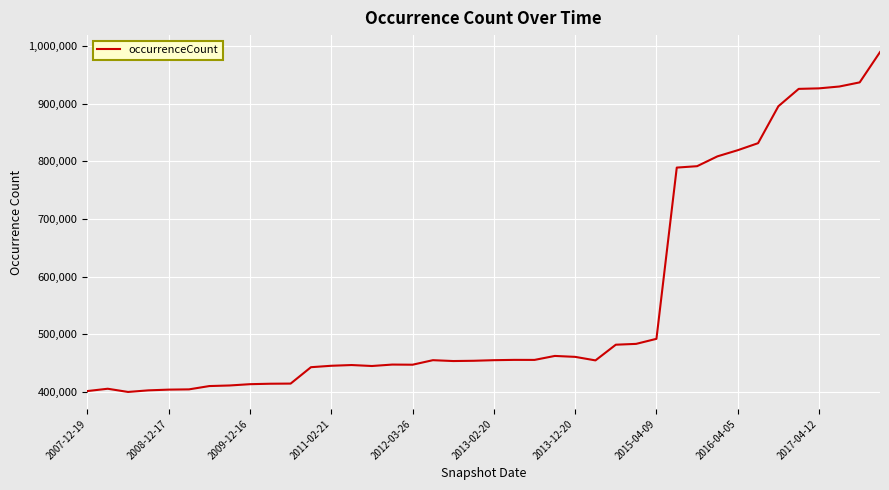

What is the minimum value shown in the chart?

399925